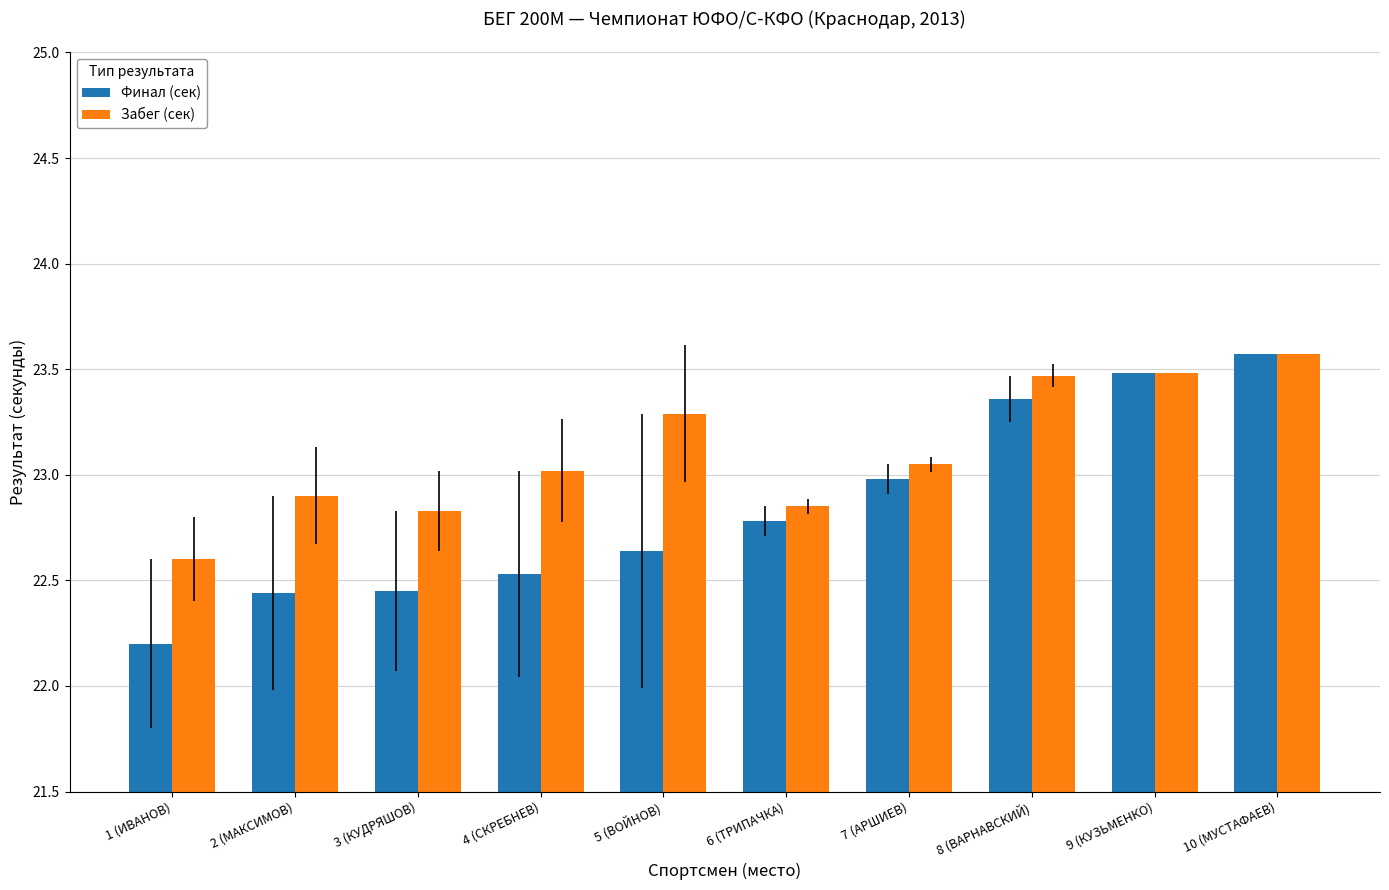

What is the difference between the maximum and minimum values in the Финал (сек) series?

1.4